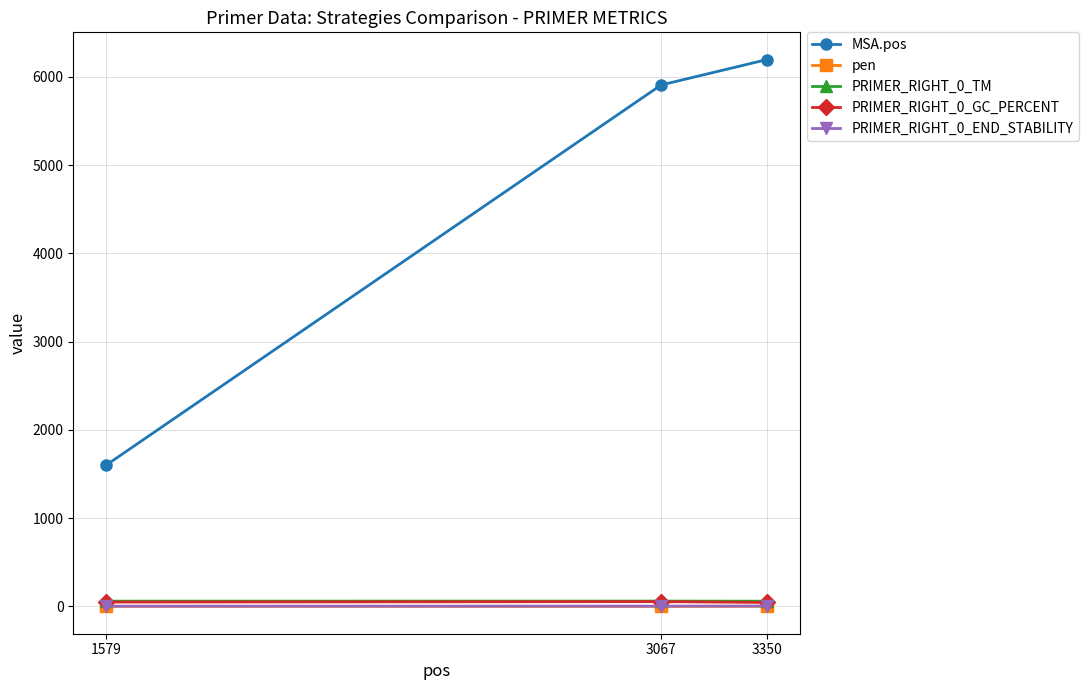

The PRIMER_RIGHT_0_END_STABILITY series shows 3.1 at 1579. True or false?

True